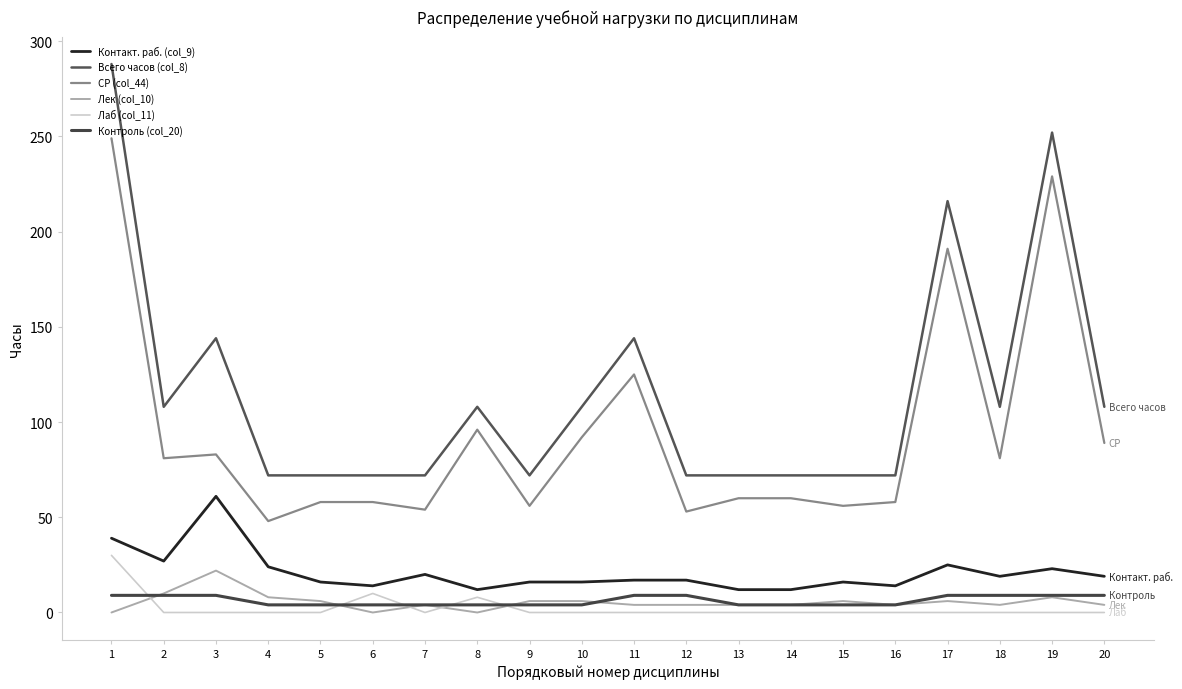

What is the difference between the maximum and minimum values in the Лек (col_10) series?

22